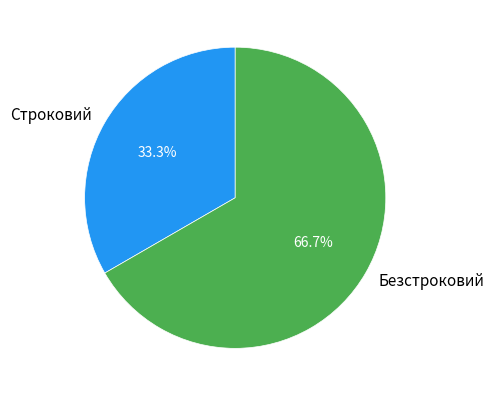

Which slice is the smallest?

Строковий